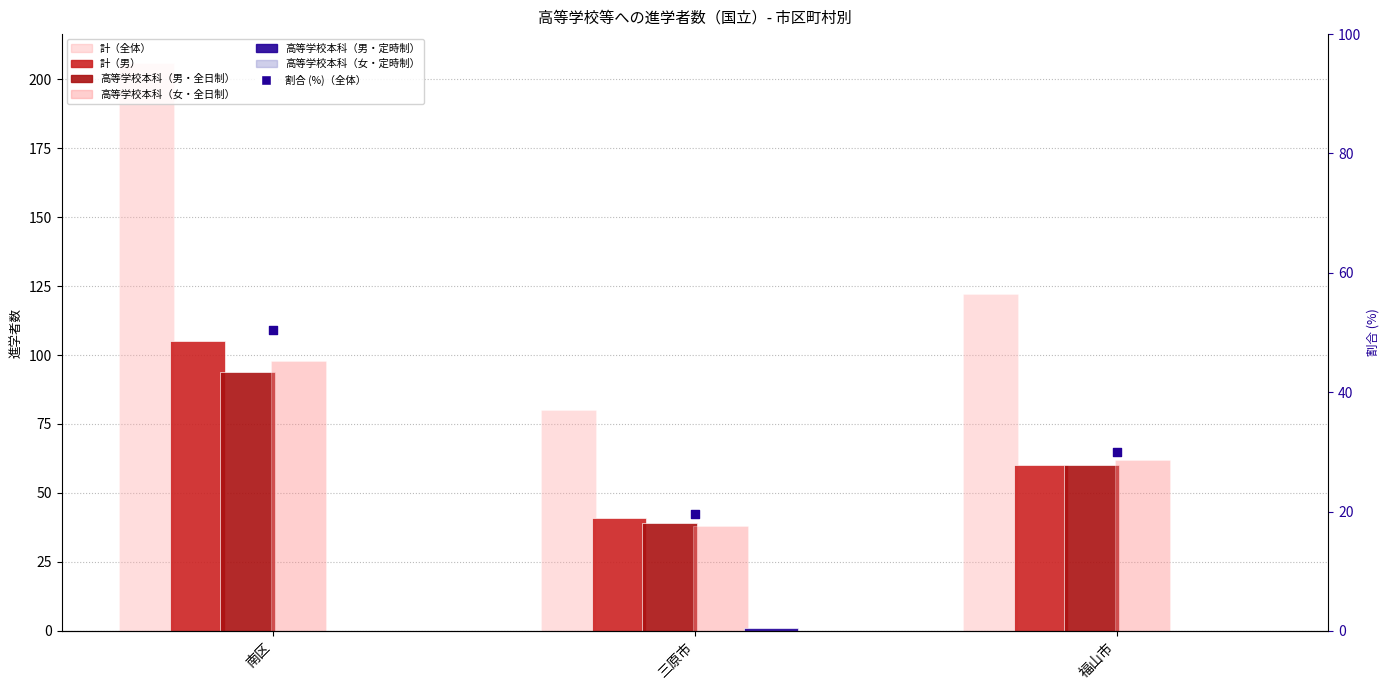

Which series reaches the maximum Y coordinate?

計（全体）